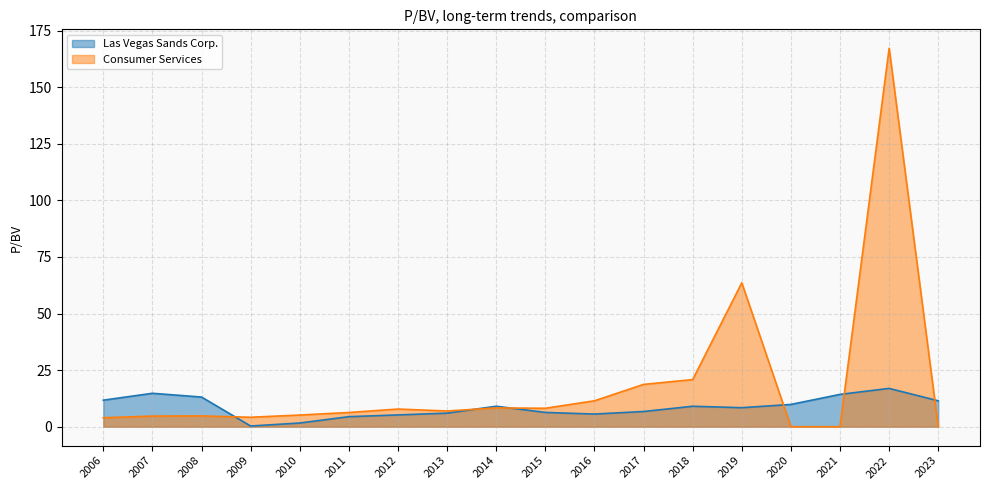

Reading right to left, what are all the values shown in this chart?

Las Vegas Sands Corp.: 11.4	16.9	14.3	9.8	8.4	9.0	6.7	5.6	6.3	9.0	6.0	5.2	4.4	1.6	0.3	13.1	14.8	11.7
Consumer Services: 0.0	167.2	0.0	0.0	63.6	20.8	18.7	11.4	8.2	8.3	6.9	7.8	6.3	5.2	4.2	4.8	4.7	4.0